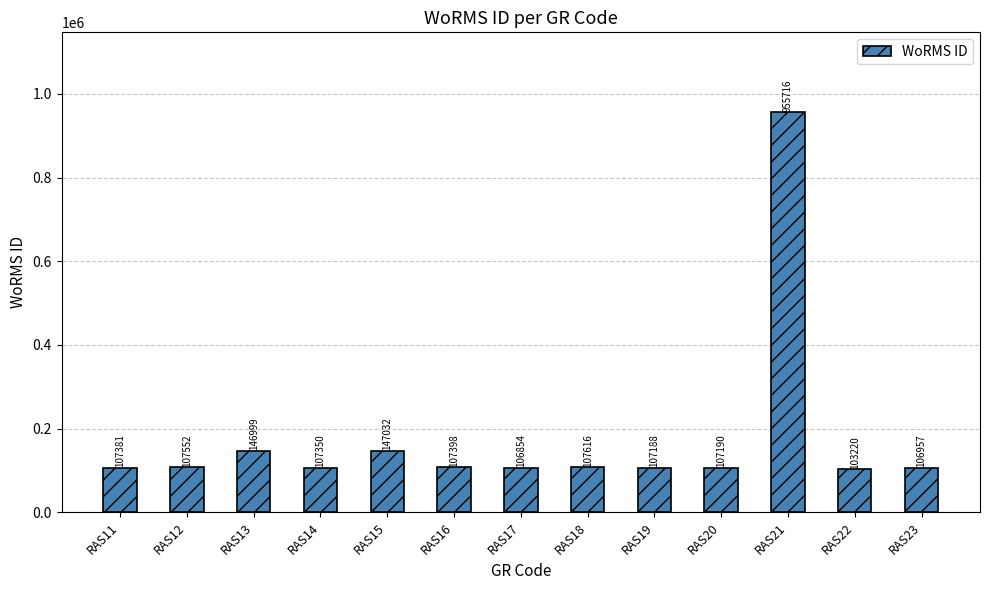

Rank the categories by value from lowest to highest.

RAS22, RAS17, RAS23, RAS19, RAS20, RAS14, RAS11, RAS16, RAS12, RAS18, RAS13, RAS15, RAS21